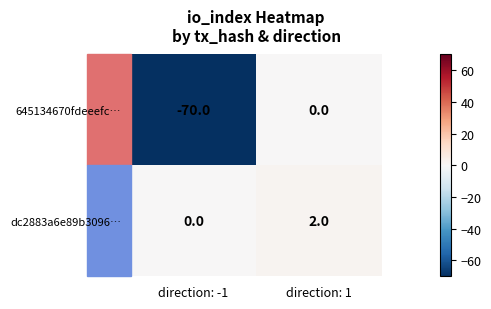

How many categories are shown in the chart?

2